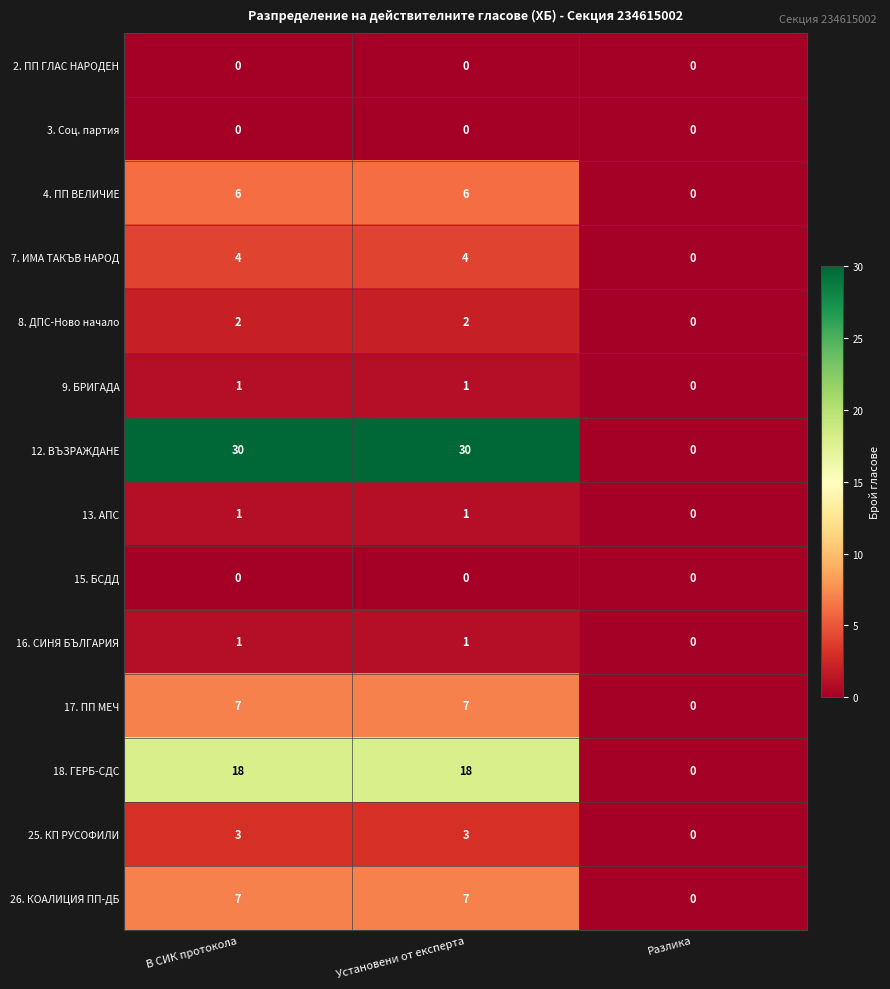

What is the approximate value of 17. ПП МЕЧ at В СИК протокола?

7